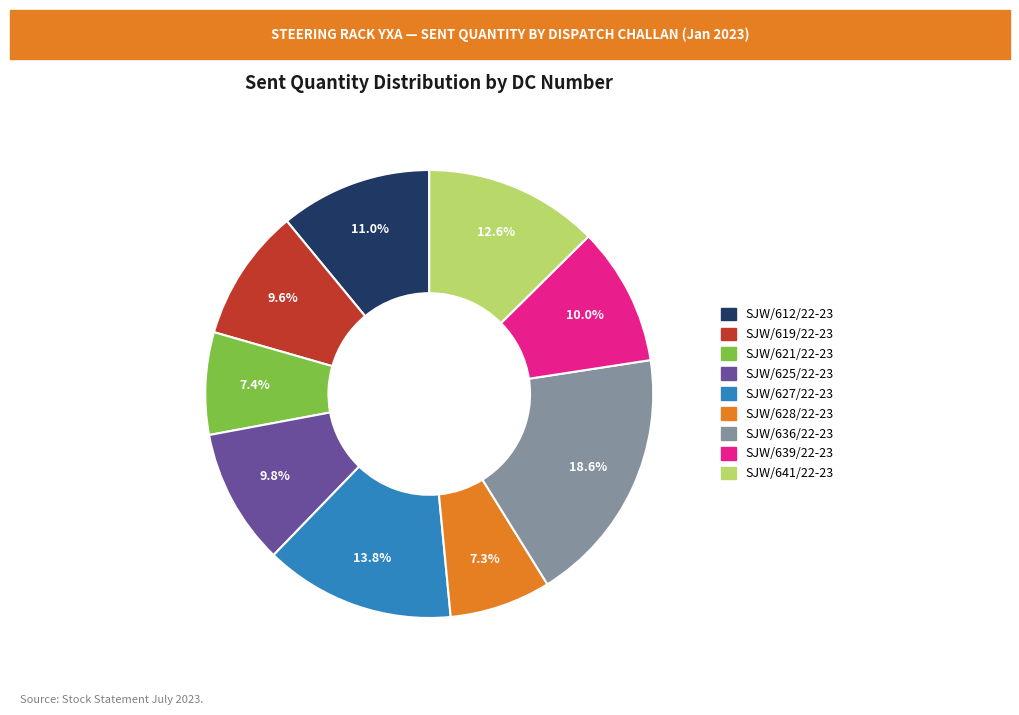

Is there a majority slice in this chart?

No